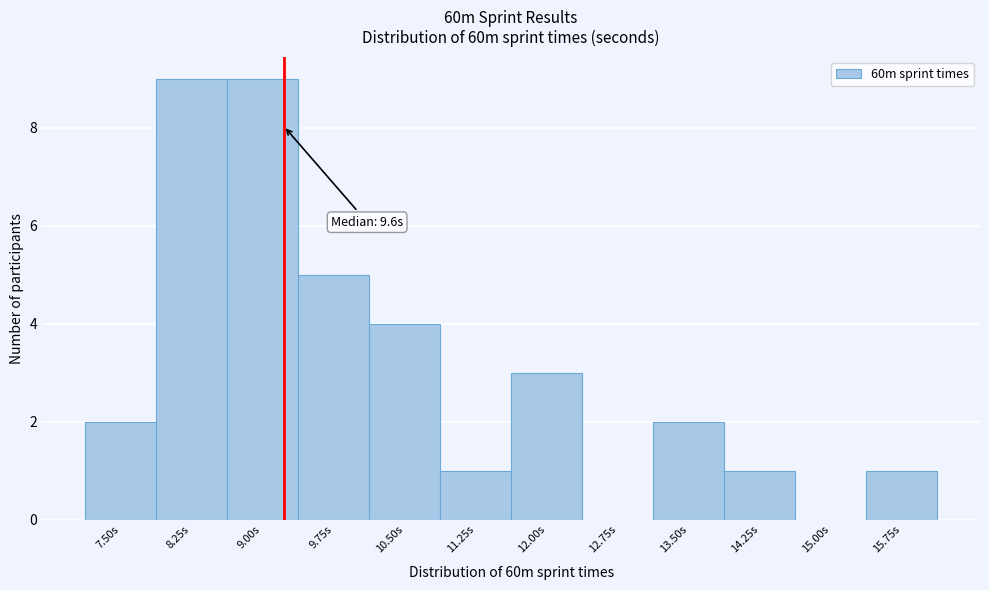

Reading left to right, list all the values displayed in this chart.

7.50s=2	8.25s=9	9.00s=9	9.75s=5	10.50s=4	11.25s=1	12.00s=3	12.75s=0	13.50s=2	14.25s=1	15.00s=0	15.75s=1